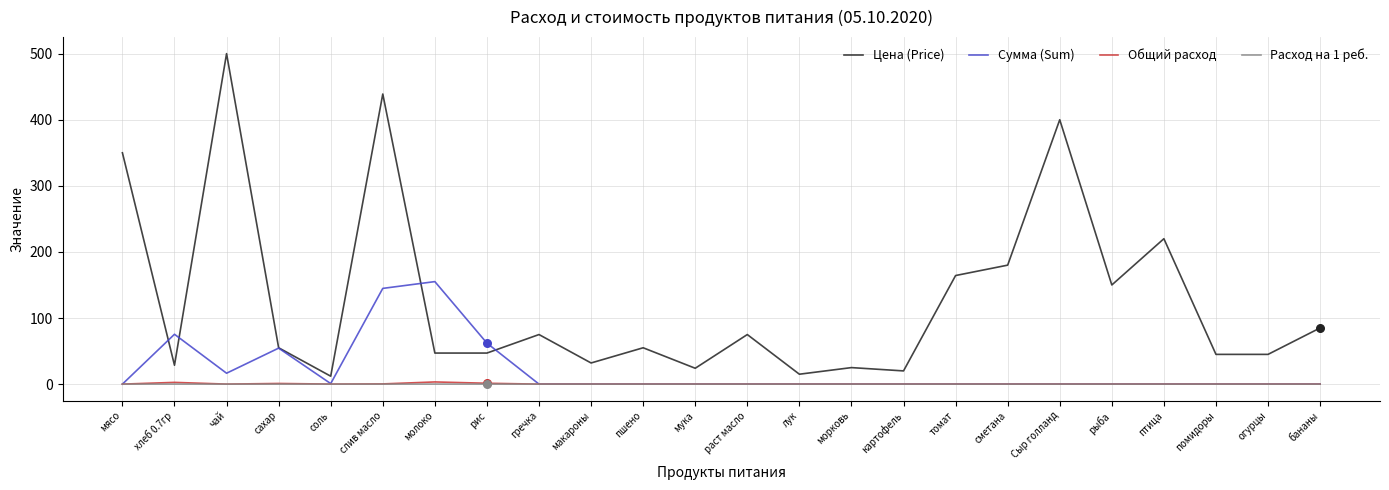

Between морковь and рыба, which series saw the biggest shift?

Цена (Price)